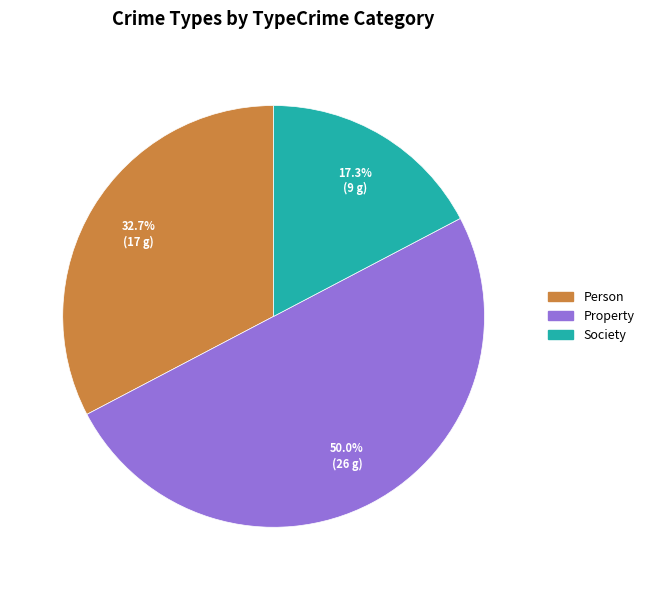

Which has a higher value, Person or Society?

Person